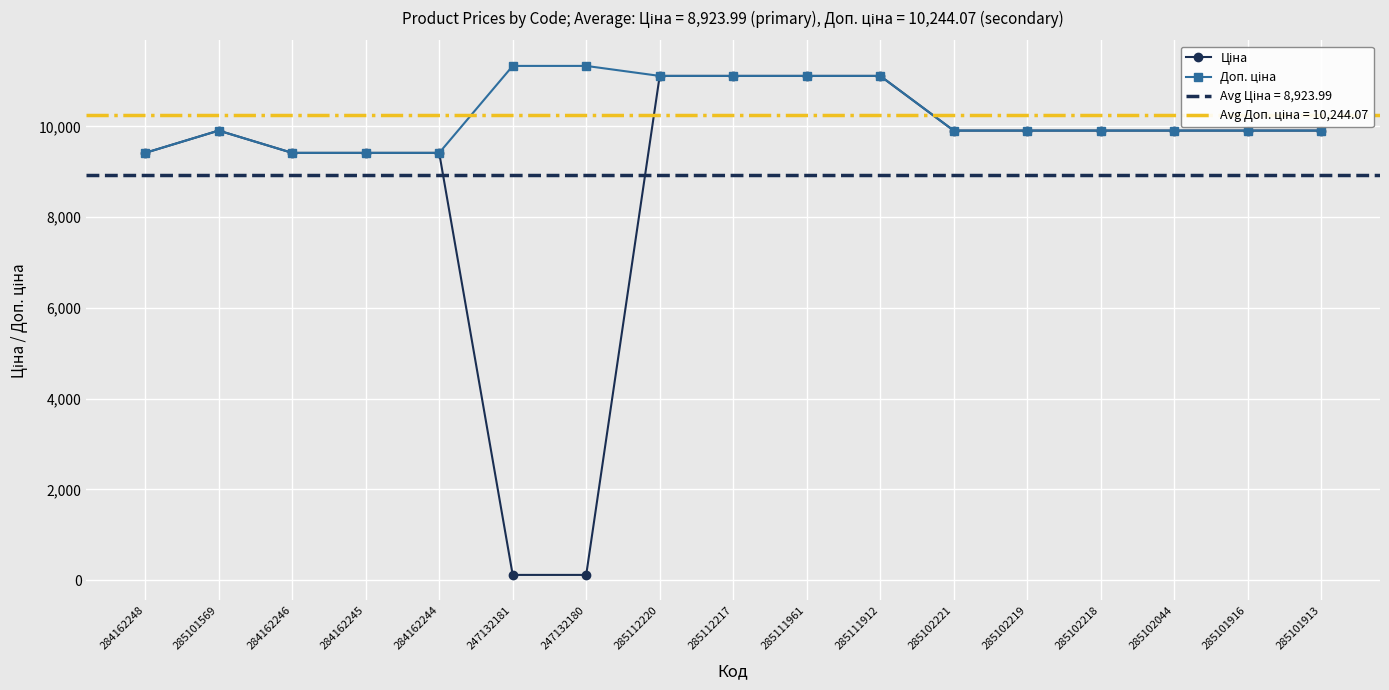

Which series has the largest total across all categories?

Доп. ціна